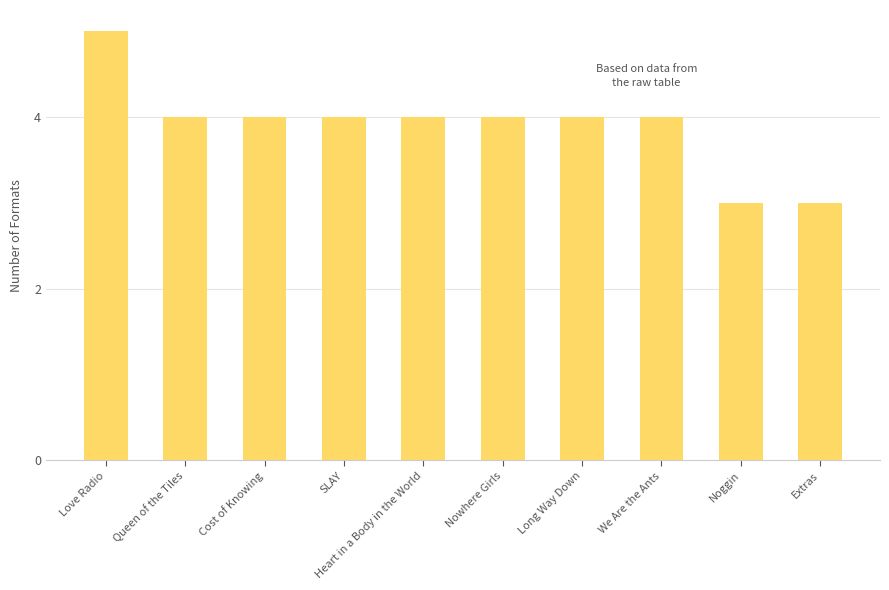

What is the label of the 7th bar from the left?

Long Way Down